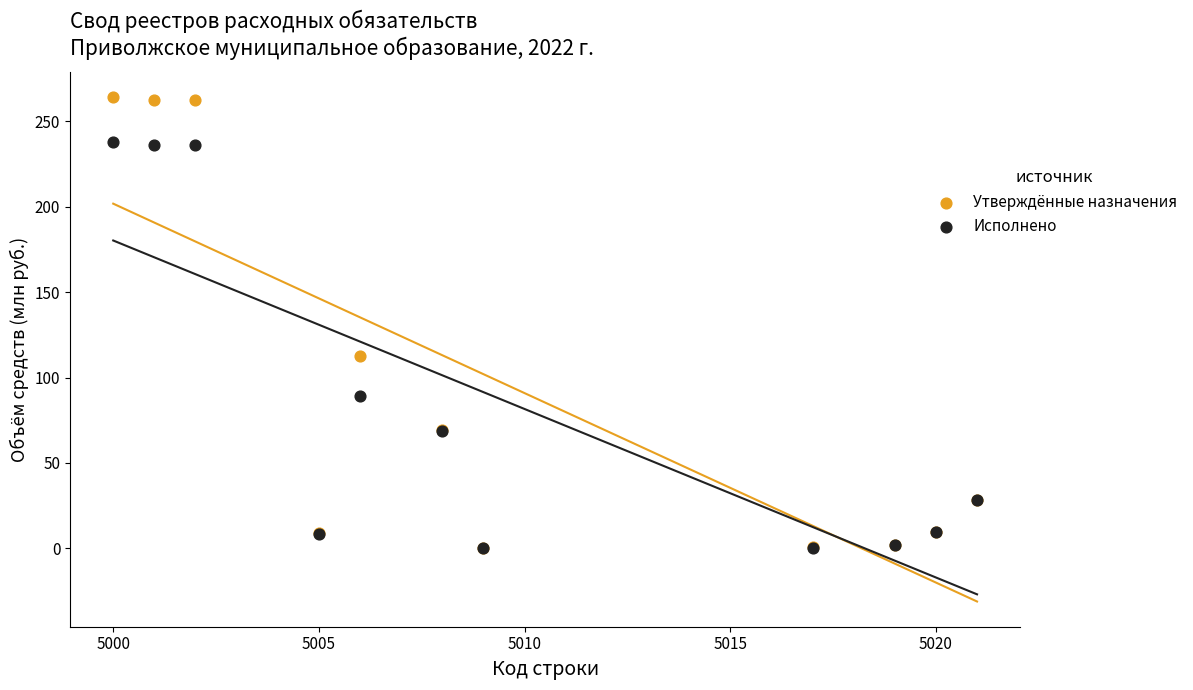

Which series has the largest Y range (max minus min)?

Утверждённые назначения